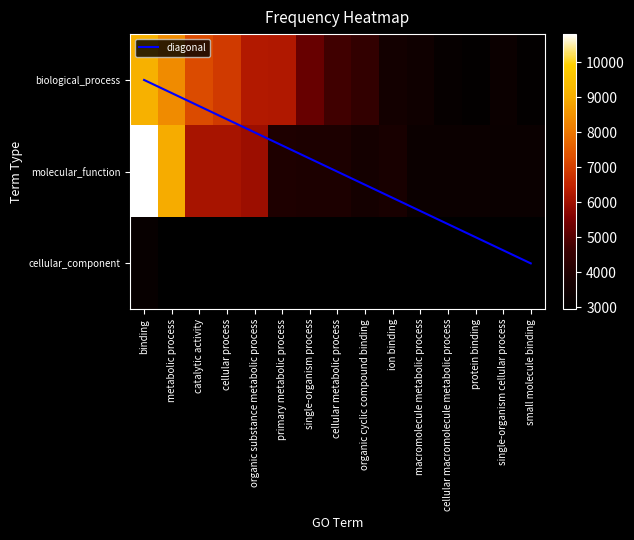

Which category has the highest value in the biological_process series?

binding